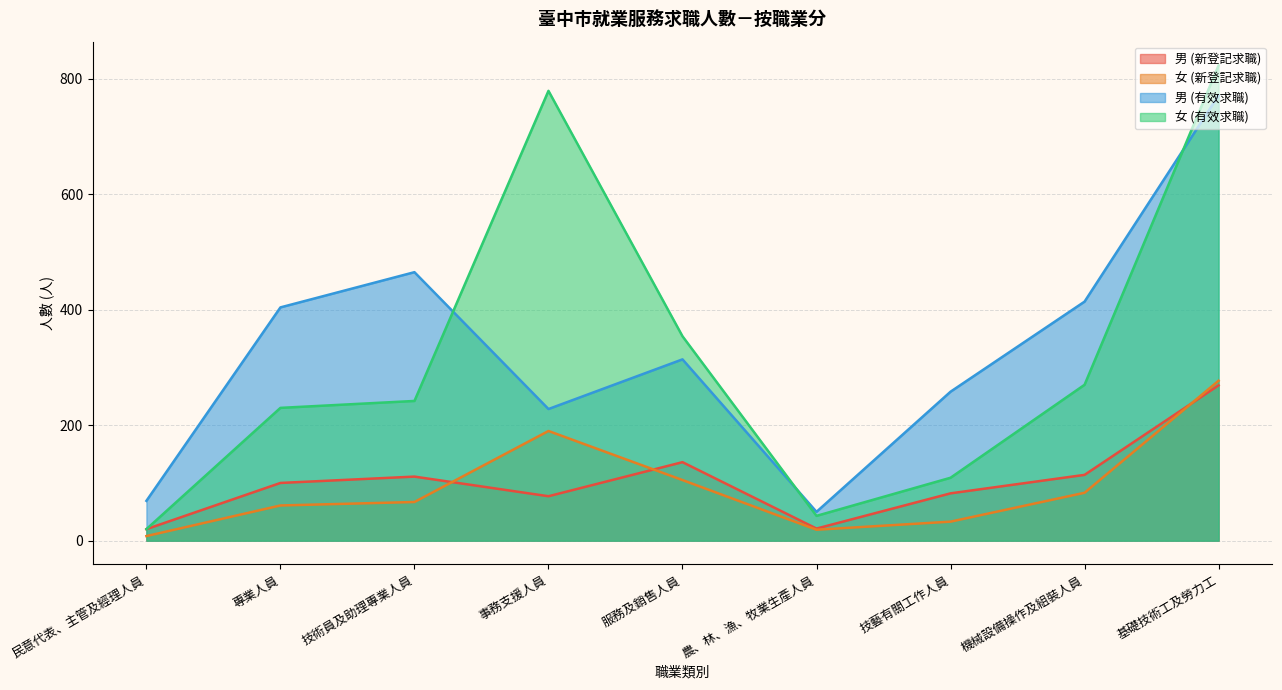

True or false: 男 (有效求職) has more than 0 points higher than both neighbors.

True